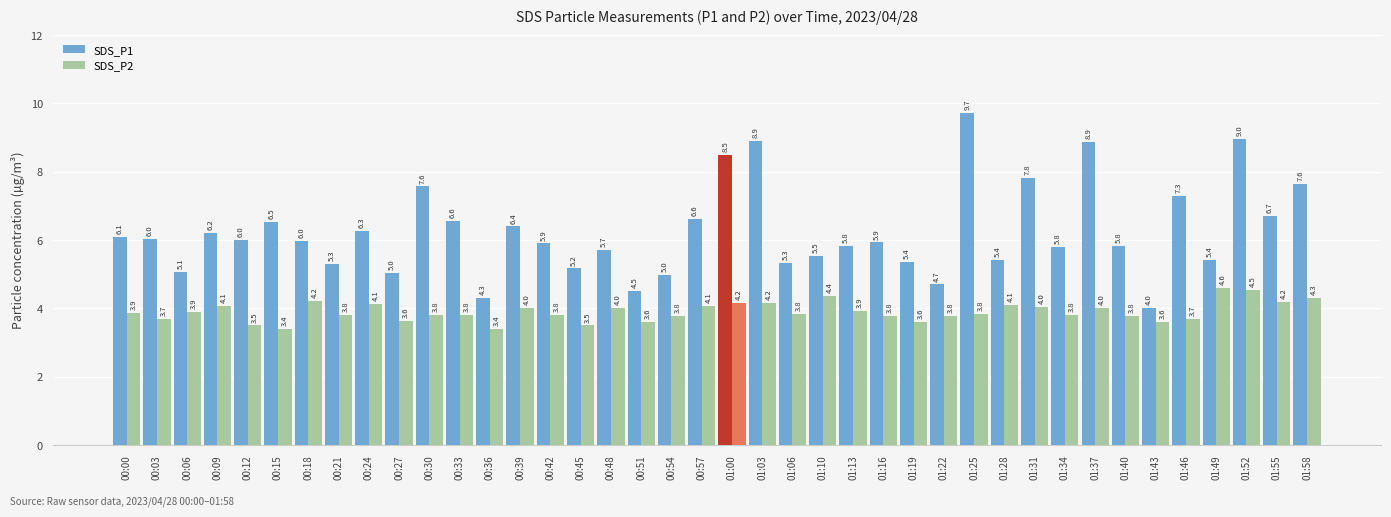

What is the difference between the SDS_P1 values at 00:18 and 00:15?

0.6